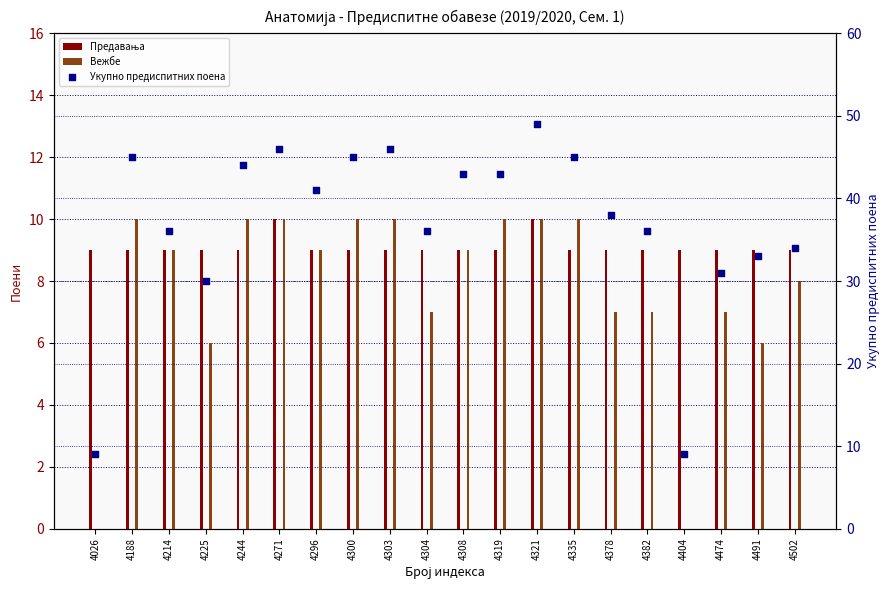

What is the total value across all series at 4308?

61